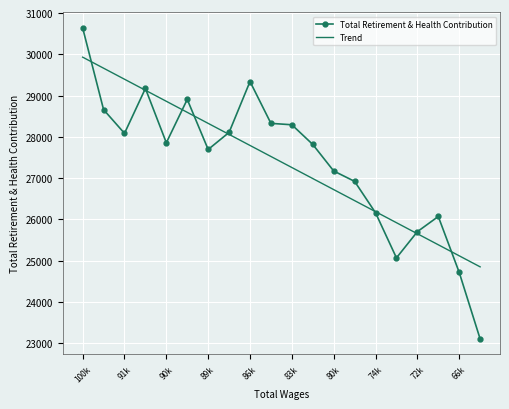

List the series in order of their peak value, lowest first.

Trend, Total Retirement & Health Contribution